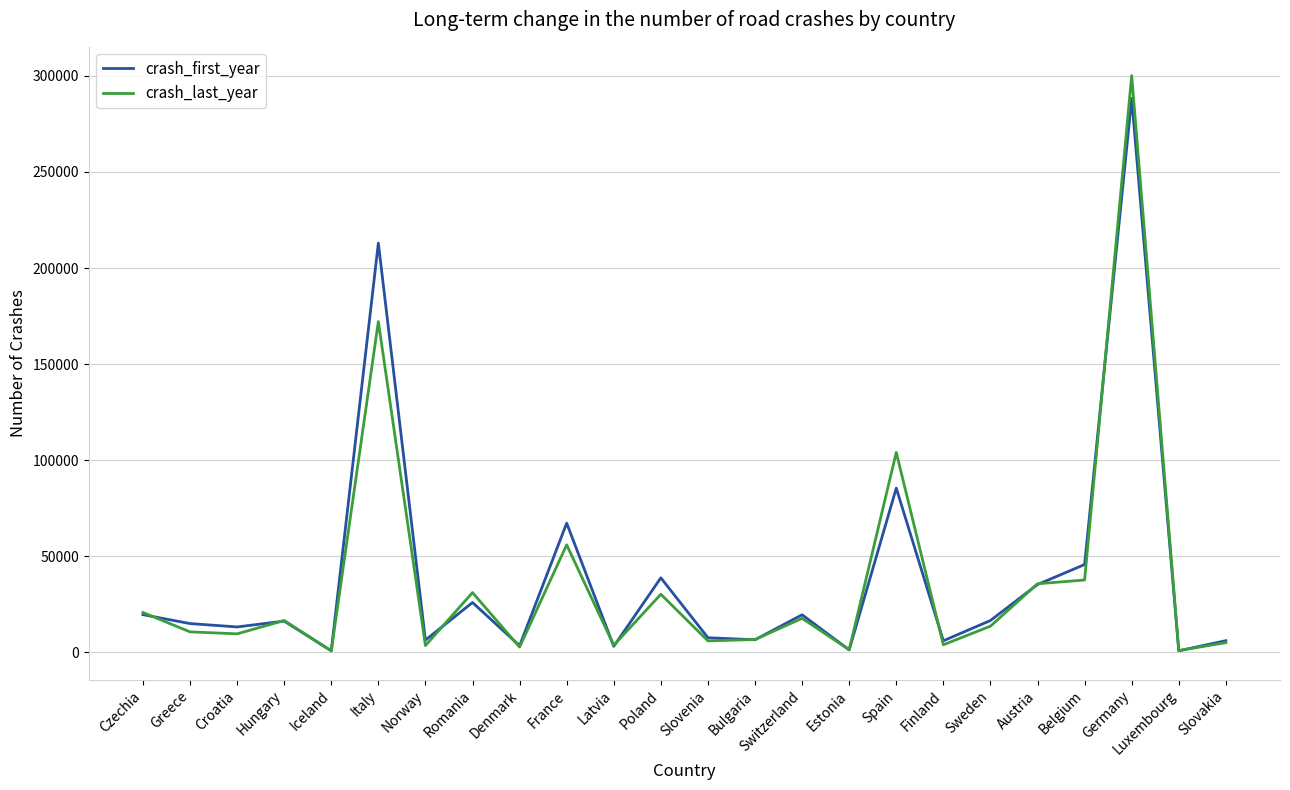

What are all the series names shown in the legend?

crash_first_year, crash_last_year